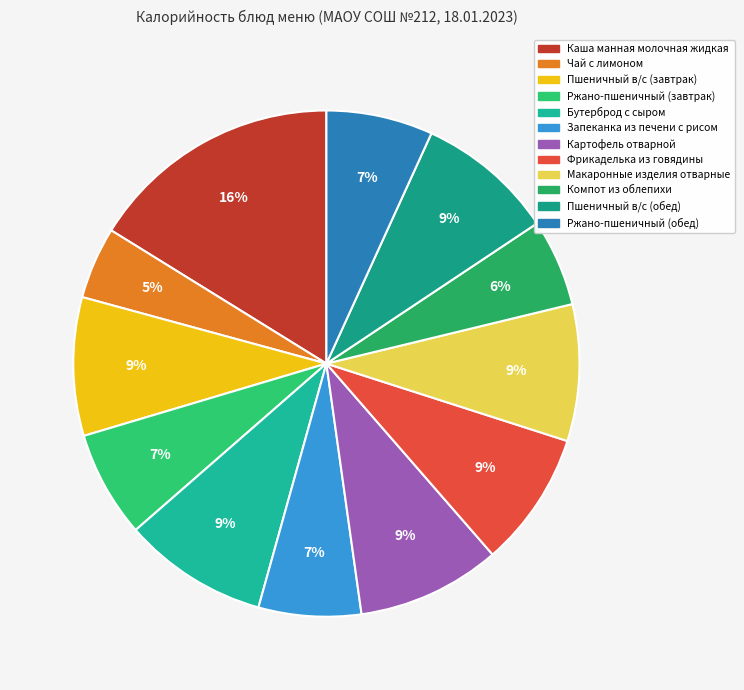

Is the sum of Компот из облепихи and Картофель отварной greater than half?

No